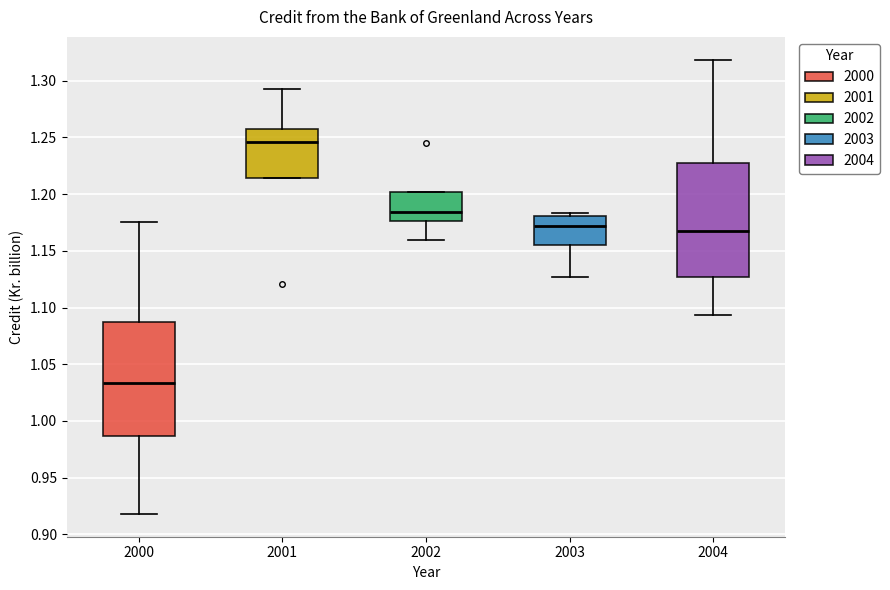

Reading left to right, transcribe this box plot: for each box, give where its median line is, the range the box spans, and where its two whiskers end, as read against the y-axis. The values are not printed on the chart, so give them approximately, as read against the axis.

2000: median 1.035, box 0.985 to 1.085, whiskers 0.920 to 1.175
2001: median 1.245, box 1.215 to 1.260, whiskers 1.215 to 1.290
2002: median 1.185, box 1.175 to 1.200, whiskers 1.160 to 1.200
2003: median 1.170, box 1.155 to 1.180, whiskers 1.125 to 1.185
2004: median 1.170, box 1.125 to 1.225, whiskers 1.095 to 1.320